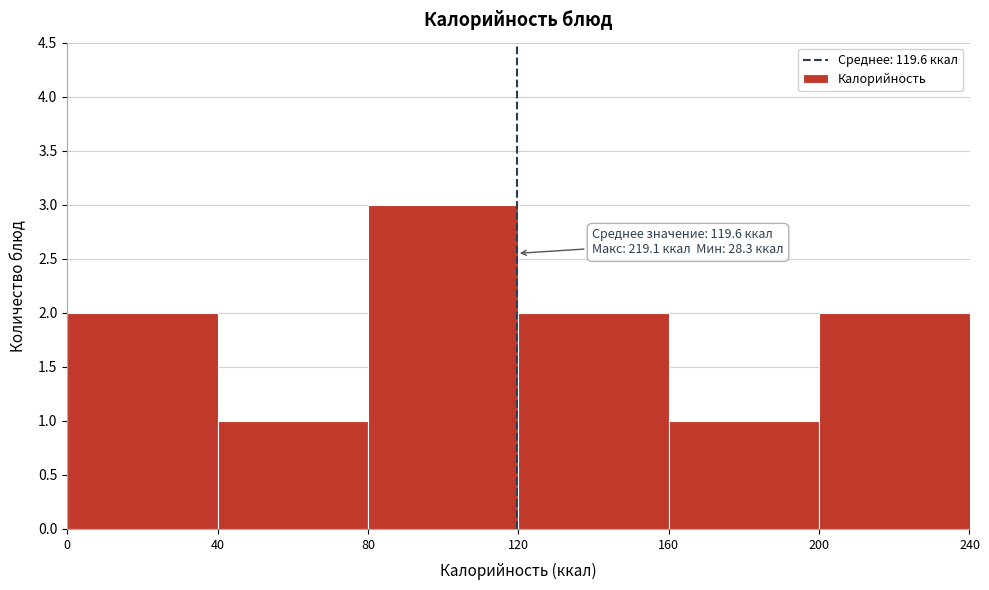

Over which range of the x-axis is the bar tallest?

80 to 120